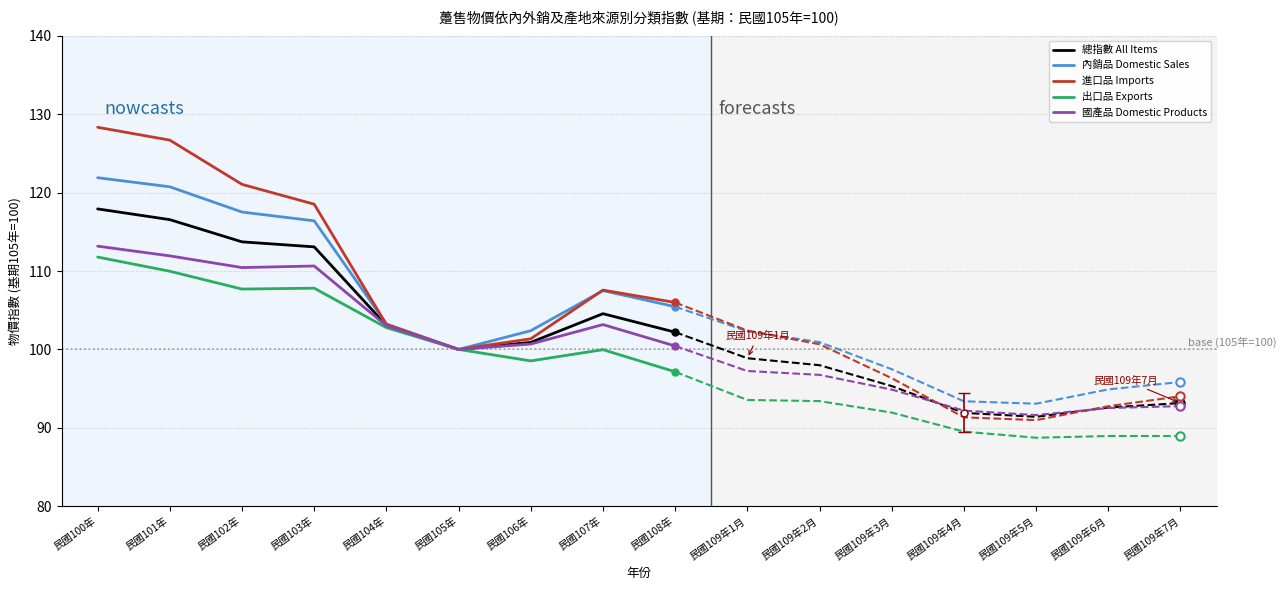

What is the value of the 出口品 Exports point at the 4th from the left?

107.8